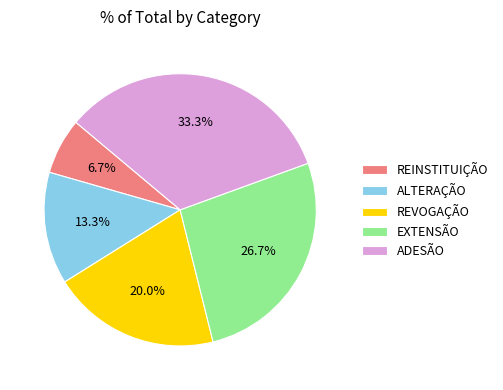

Approximately how many times larger is the value at ALTERAÇÃO compared to REINSTITUIÇÃO?

2.0